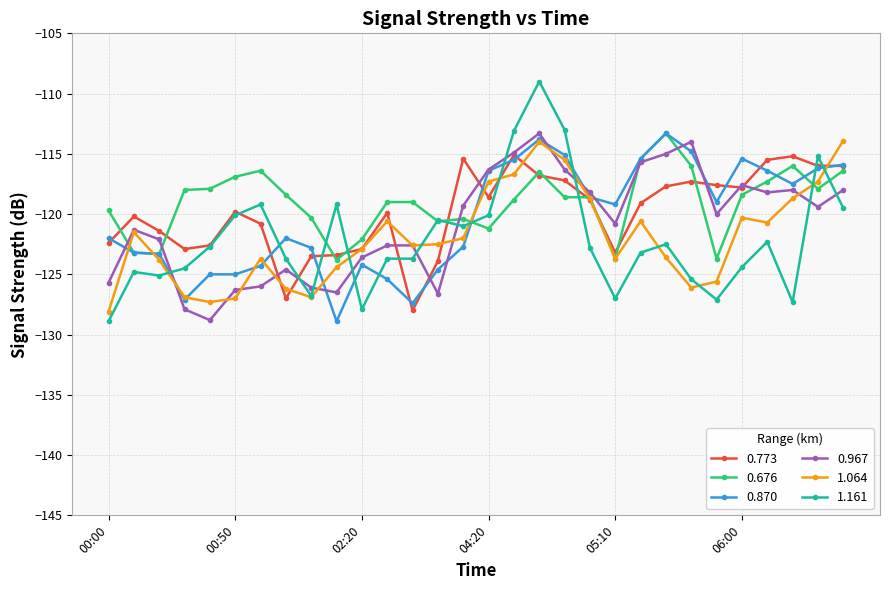

What is the minimum value shown in the chart?

-128.9